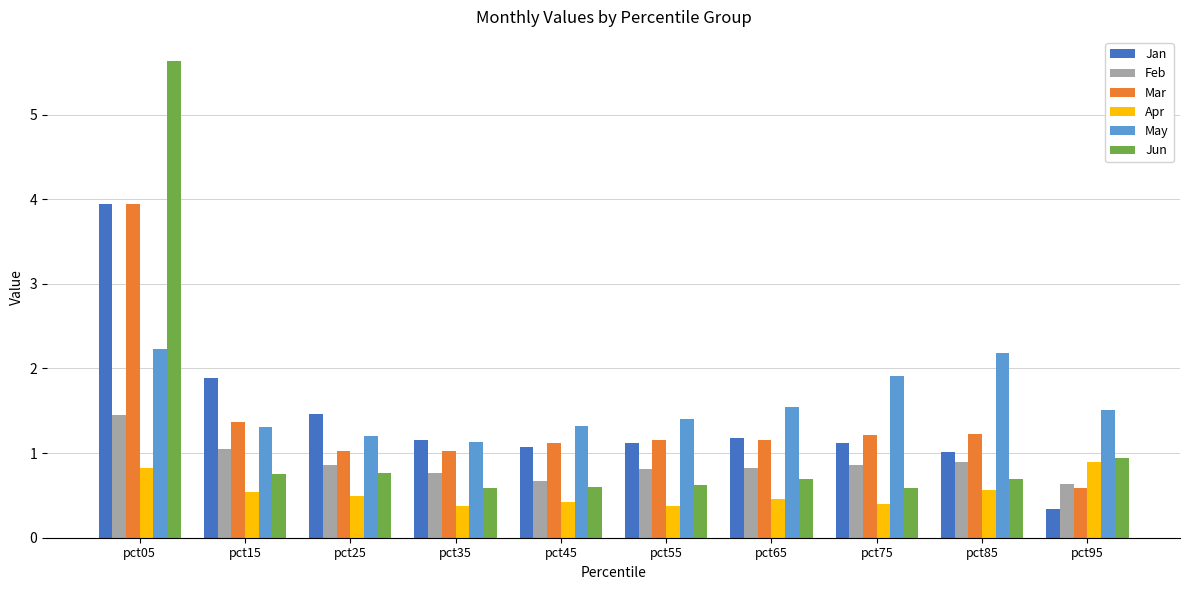

Which series has the widest spread of values?

Jun